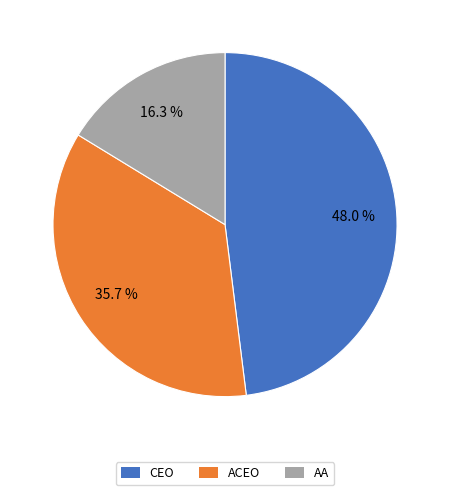

Is there a majority slice in this chart?

No